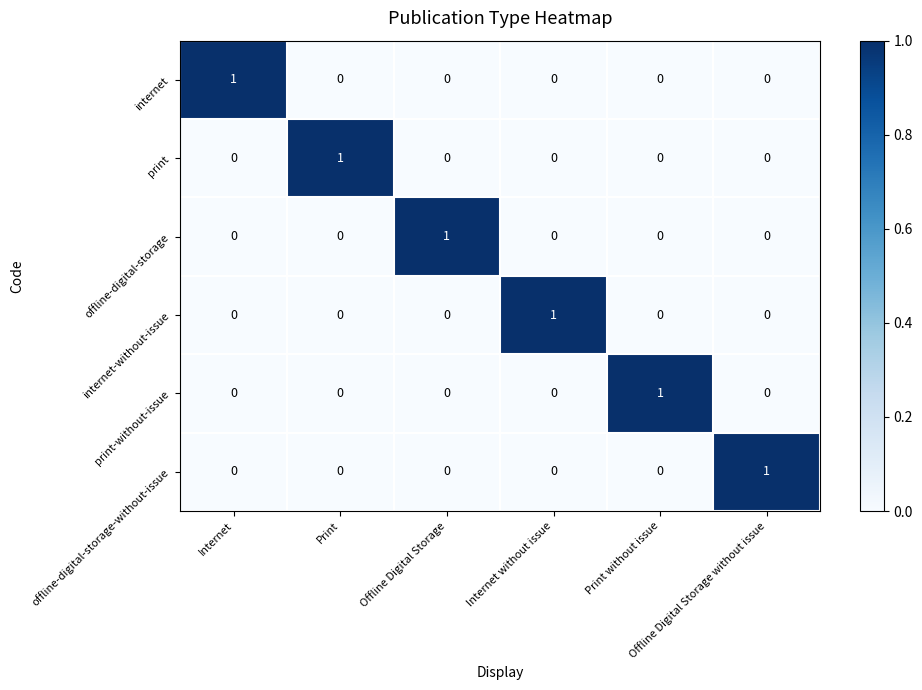

How many print values are between 0 and 1?

6